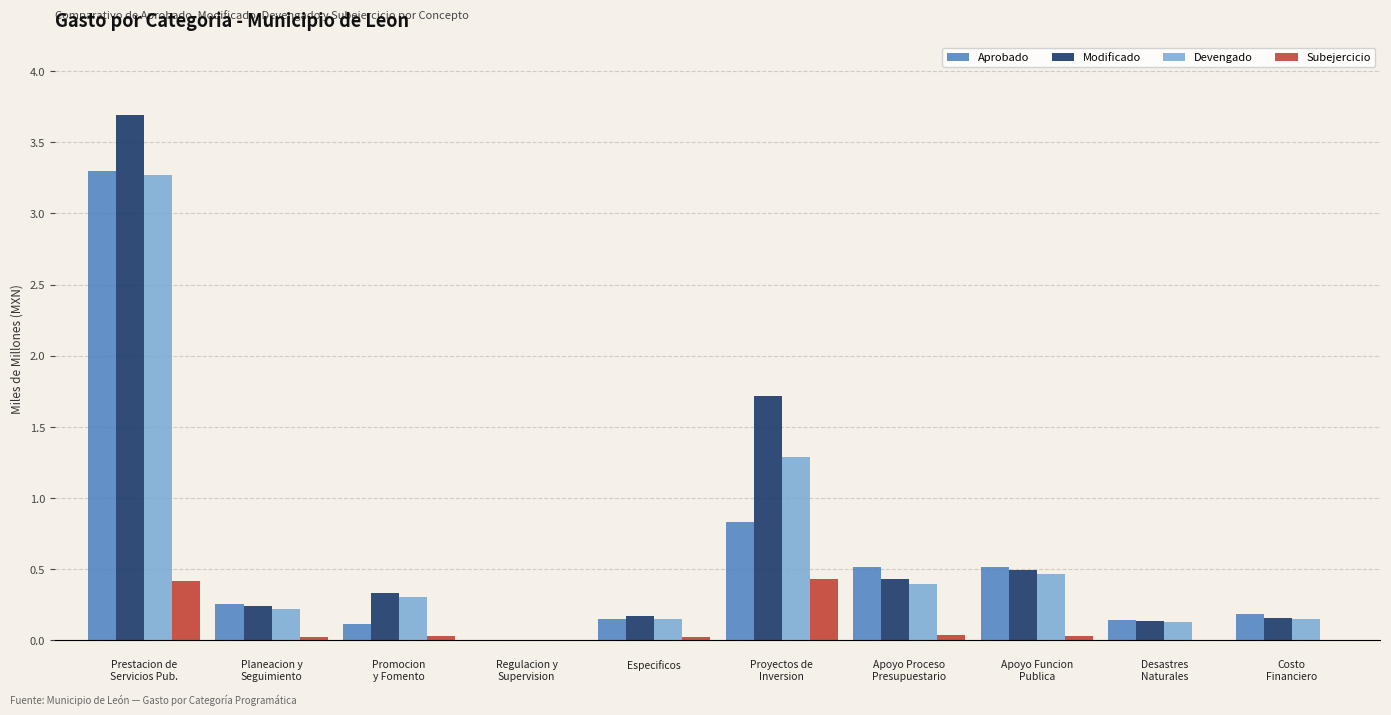

What is the maximum value for Subejercicio?

0.4